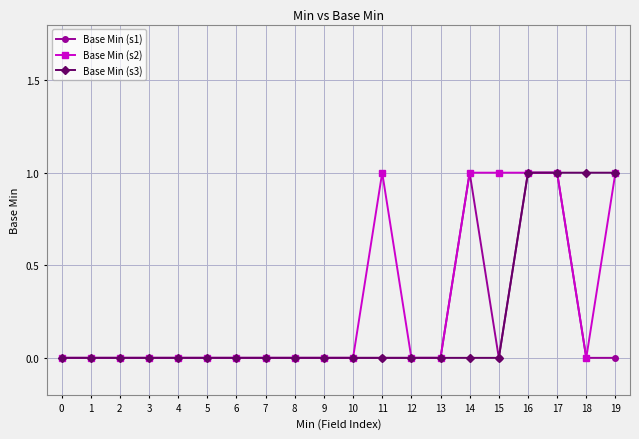

The Base Min (s3) series shows 0 at 12. True or false?

True